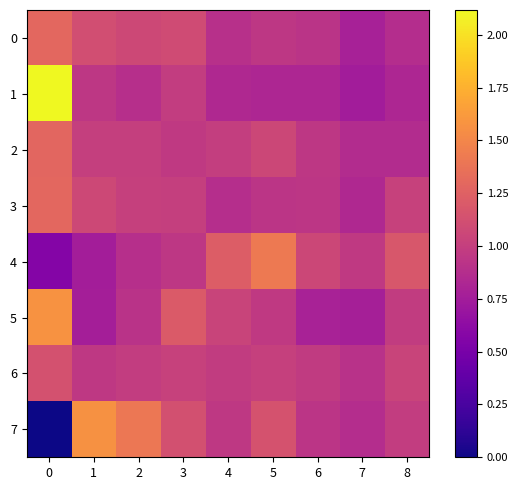

What is the difference between the highest and lowest values at 5?

0.6